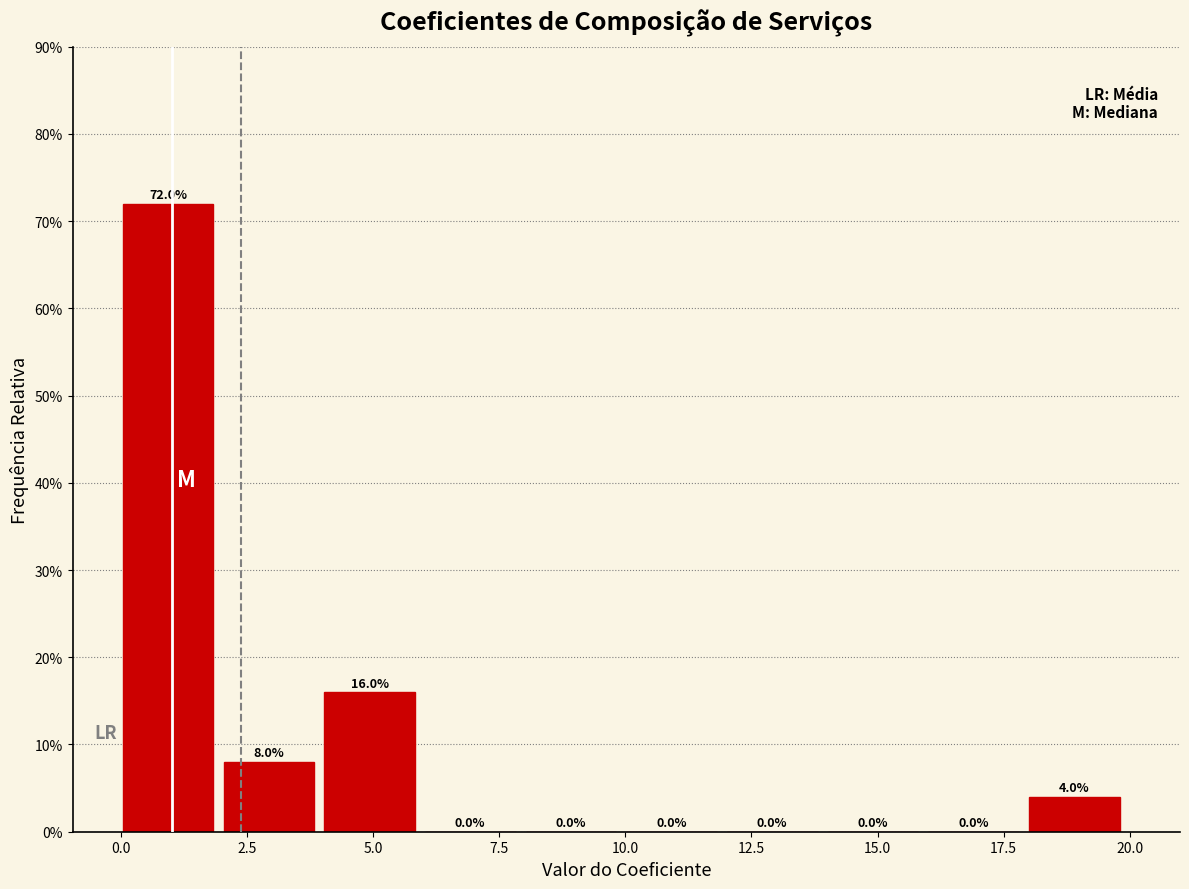

Around what value on the x-axis is the tallest bar? Give the approximate position of its centre, as read against the axis.

1.0